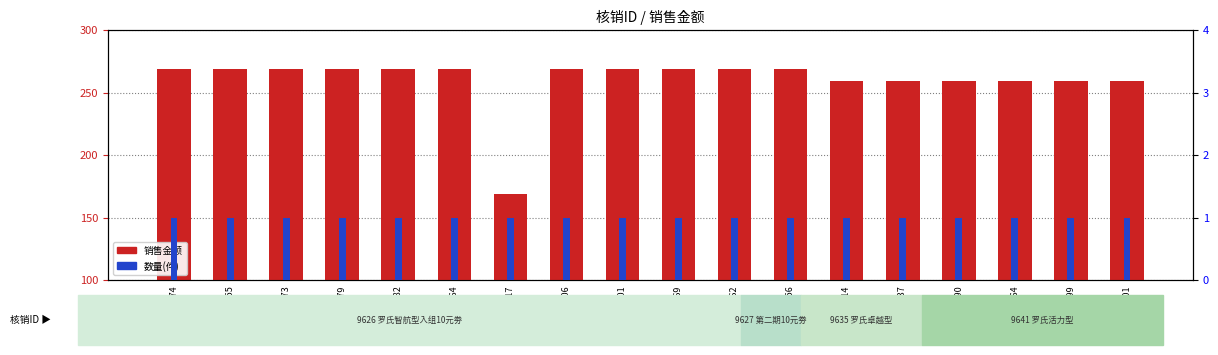

Reading left to right, what are all the values shown in this chart?

销售金额: 53230974=269	53234355=269	53254273=269	53299479=269	53332282=269	53354364=269	53396917=169	53420406=269	53422701=269	53444369=269	53469262=269	53234356=269	53299114=259	53302737=259	53237090=259	53255664=259	53337299=259	53388901=259
数量(件): 53230974=1	53234355=1	53254273=1	53299479=1	53332282=1	53354364=1	53396917=1	53420406=1	53422701=1	53444369=1	53469262=1	53234356=1	53299114=1	53302737=1	53237090=1	53255664=1	53337299=1	53388901=1